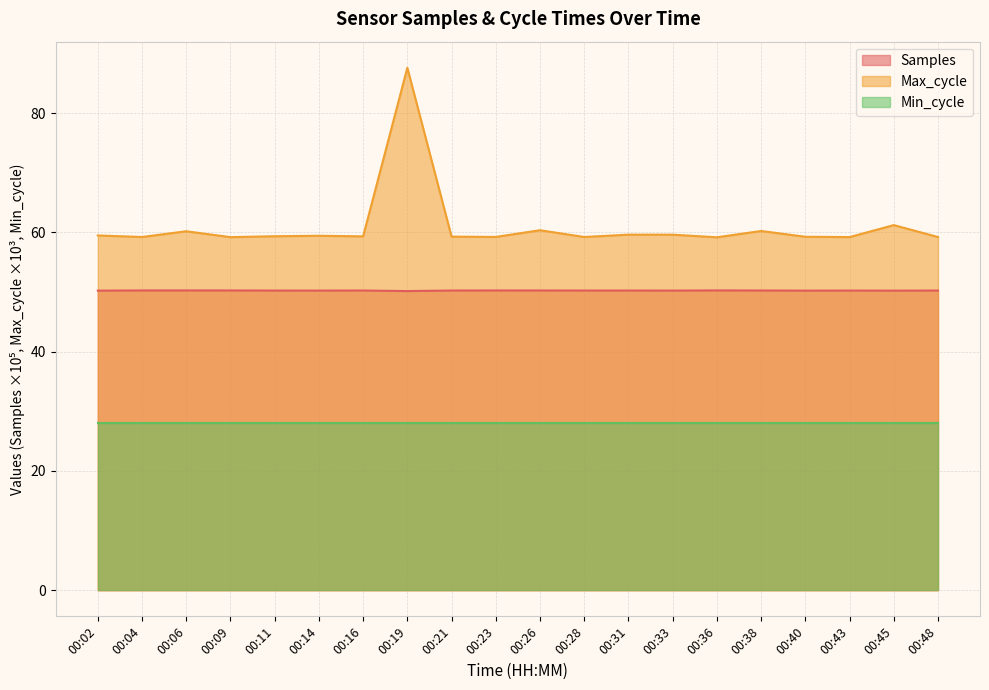

List the series in order of their overall mean, highest first.

Max_cycle, Samples, Min_cycle